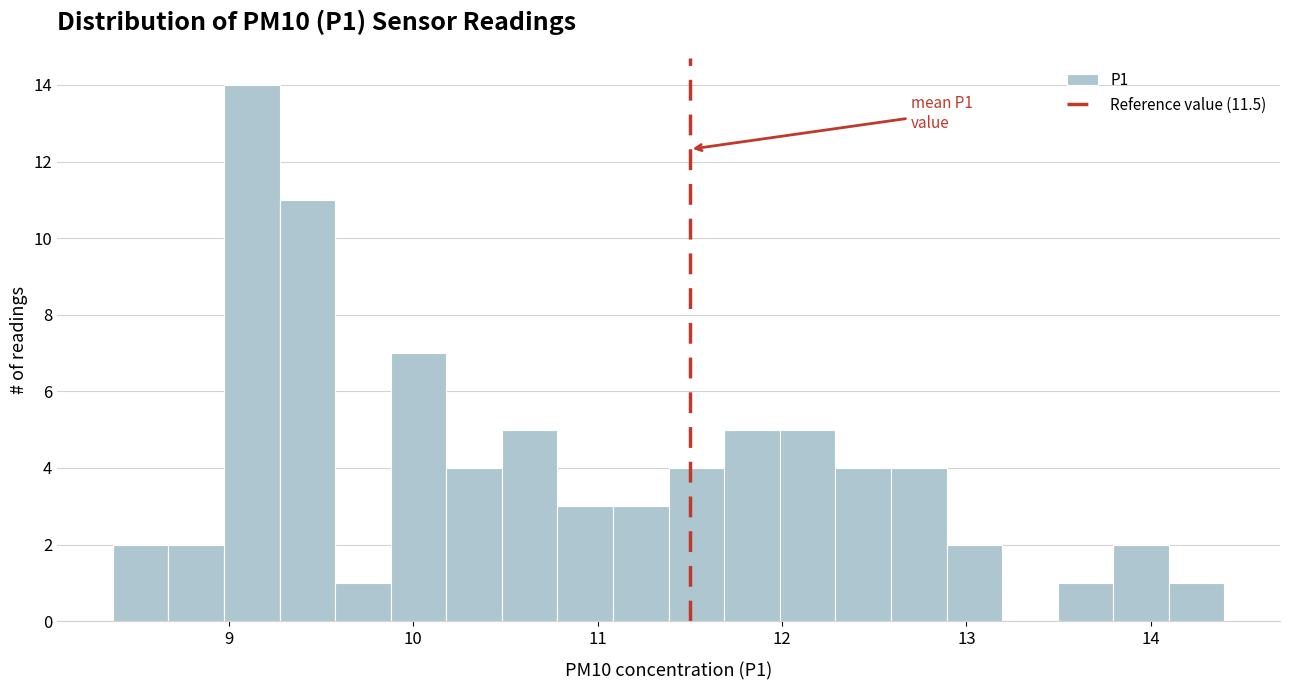

Read against the x-axis, roughly where is the centre of the tallest bar?

9.1